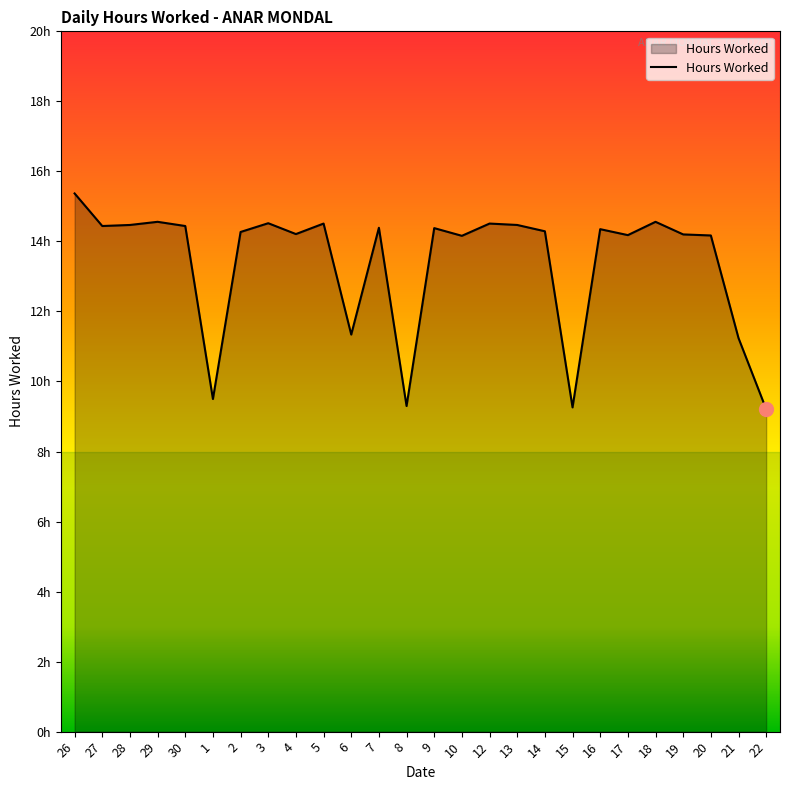

The chart shows a value of 21.1 at 9. True or false?

False